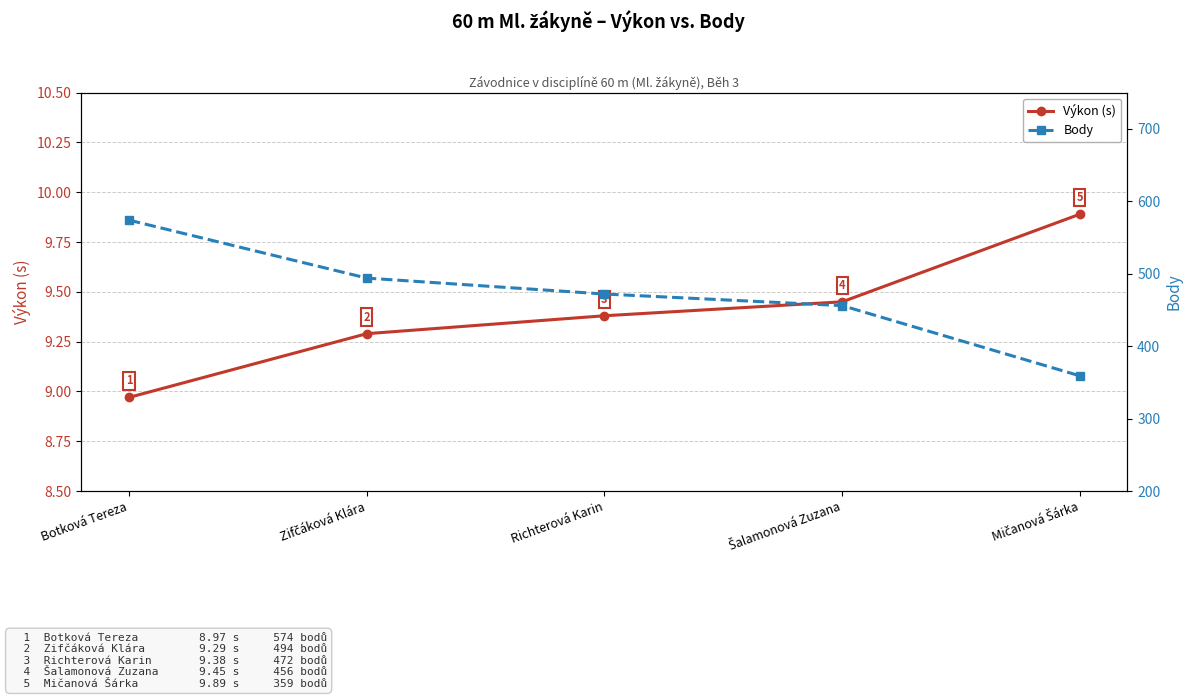

Reading right to left, what are all the values shown in this chart?

Výkon (s): 9.9	9.4	9.4	9.3	9.0
Body: 359.0	456.0	472.0	494.0	574.0